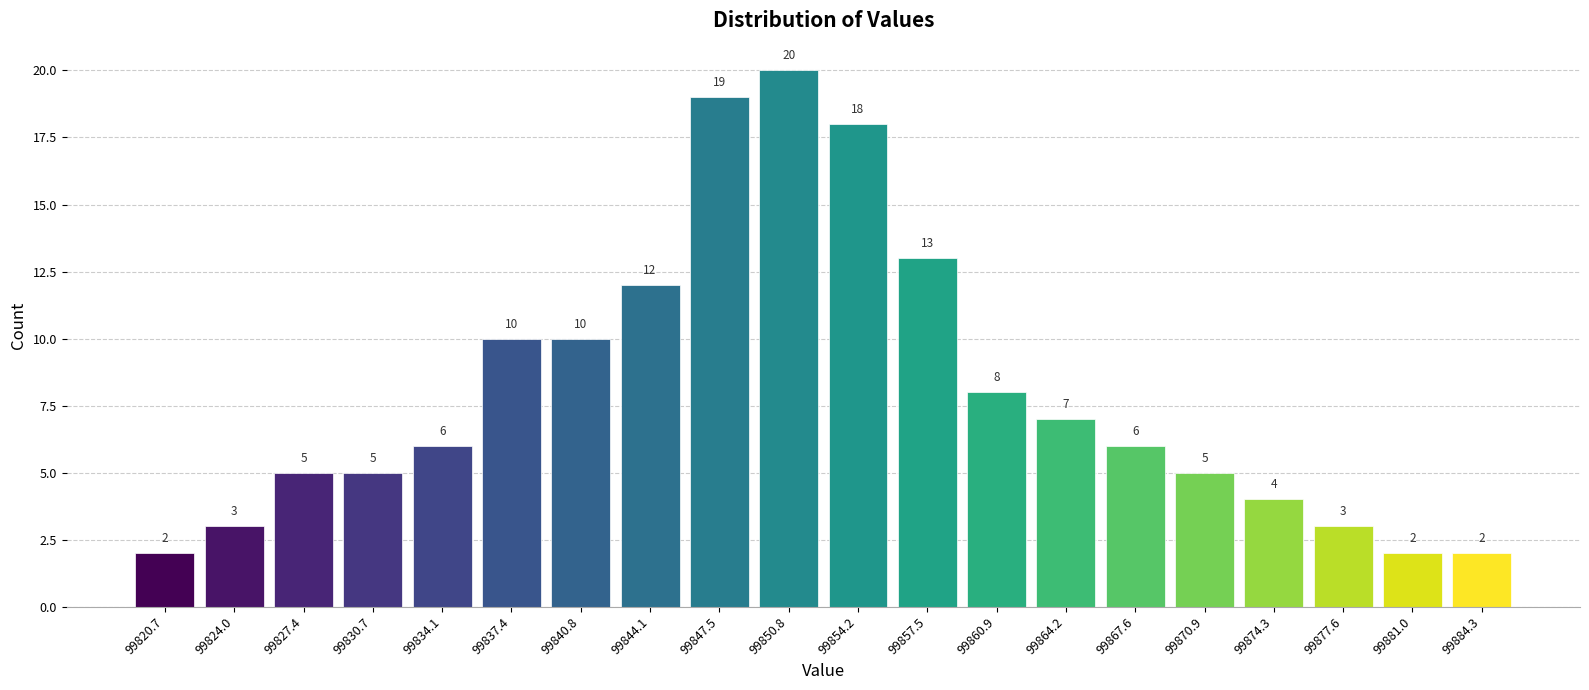

Which range on the x-axis has the tallest bar?

99849.15 to 99852.50